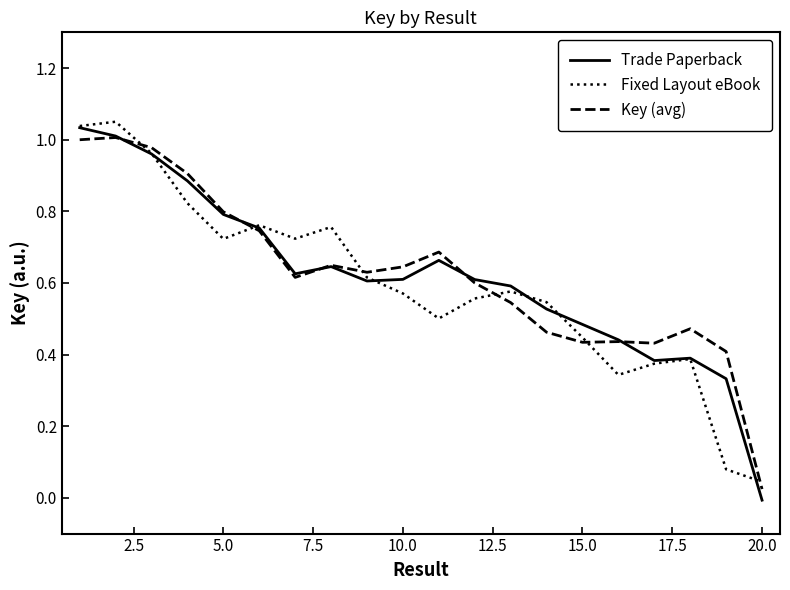

Which category has the lowest value in the Fixed Layout eBook series?

20.0